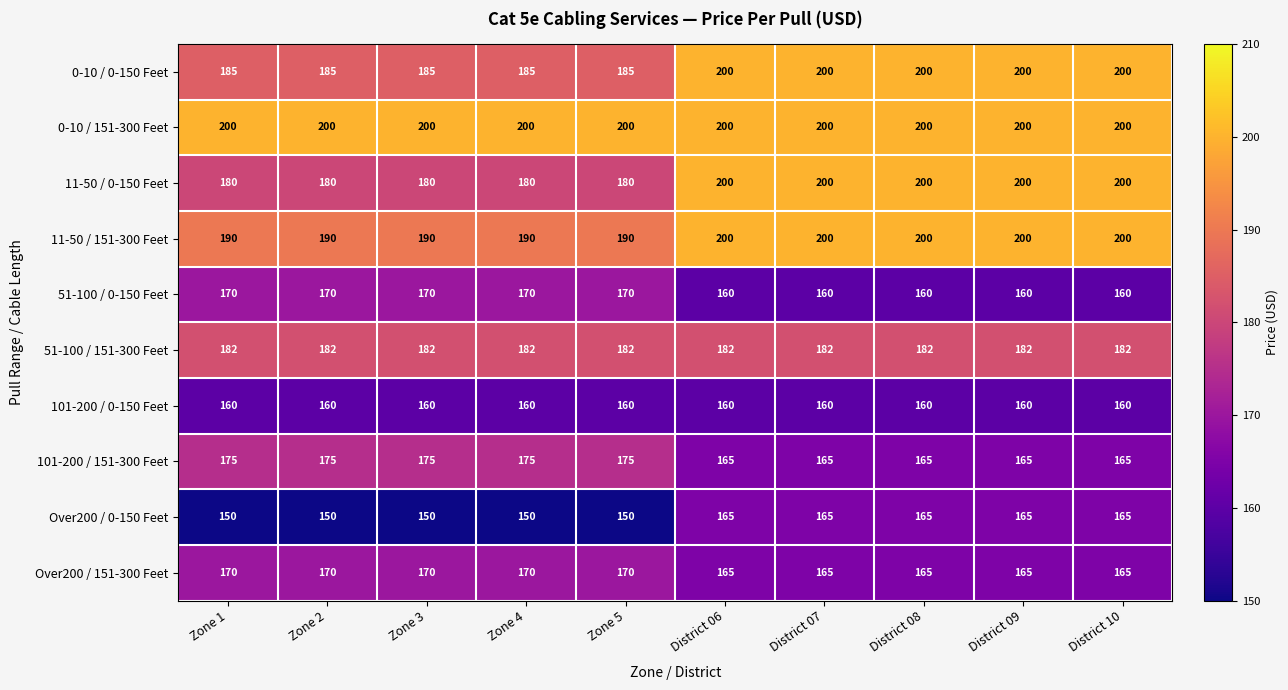

What is the sum of the 101-200 / 151-300 Feet values at District 06 and Zone 3?

340